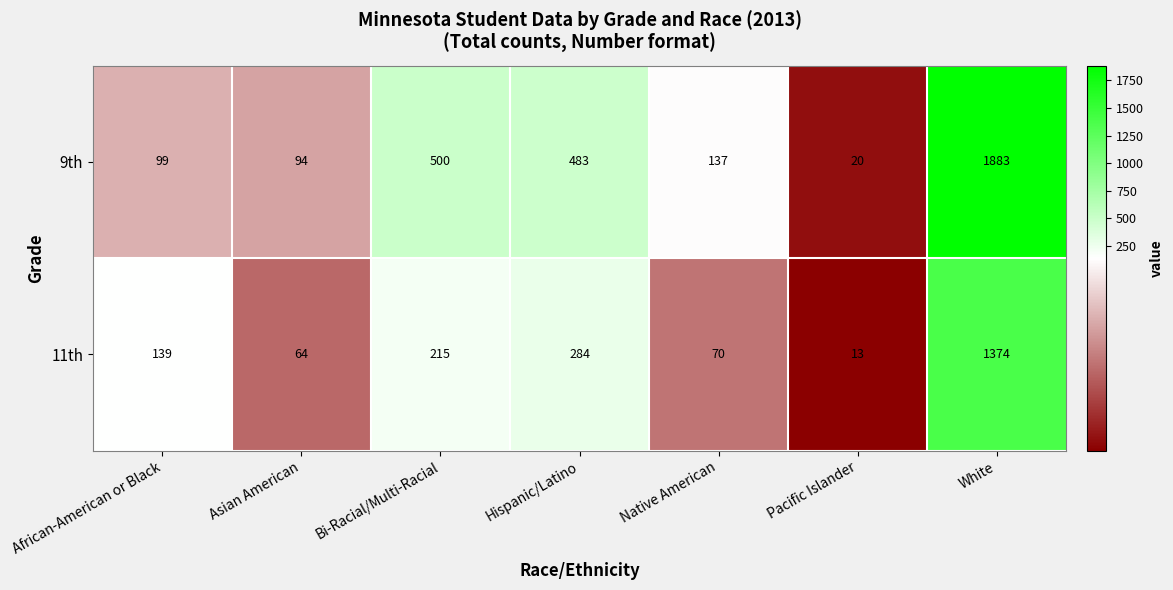

List the series in order of their overall mean, lowest first.

11th, 9th